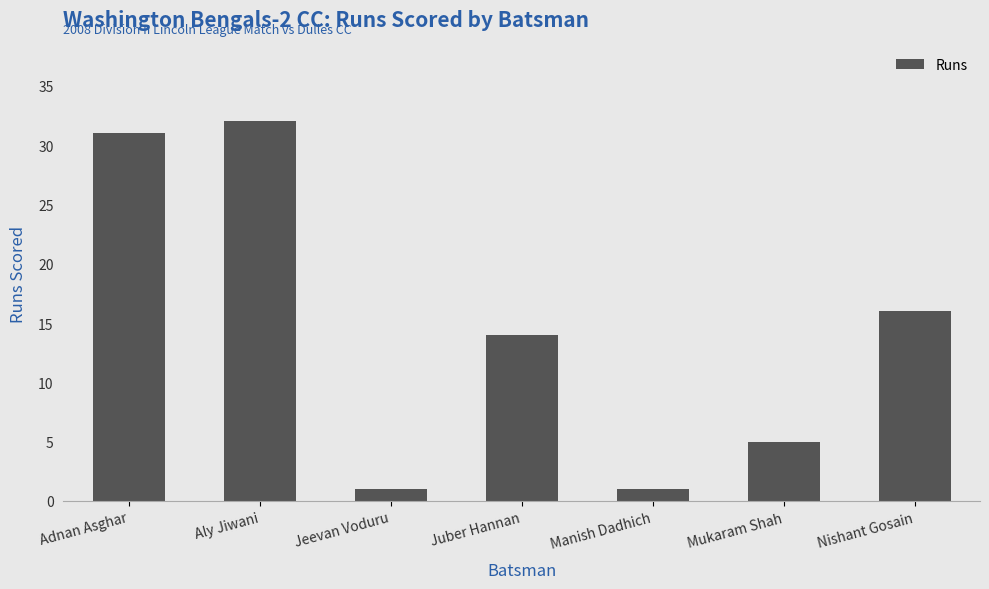

The value at Aly Jiwani is 32. True or false?

True